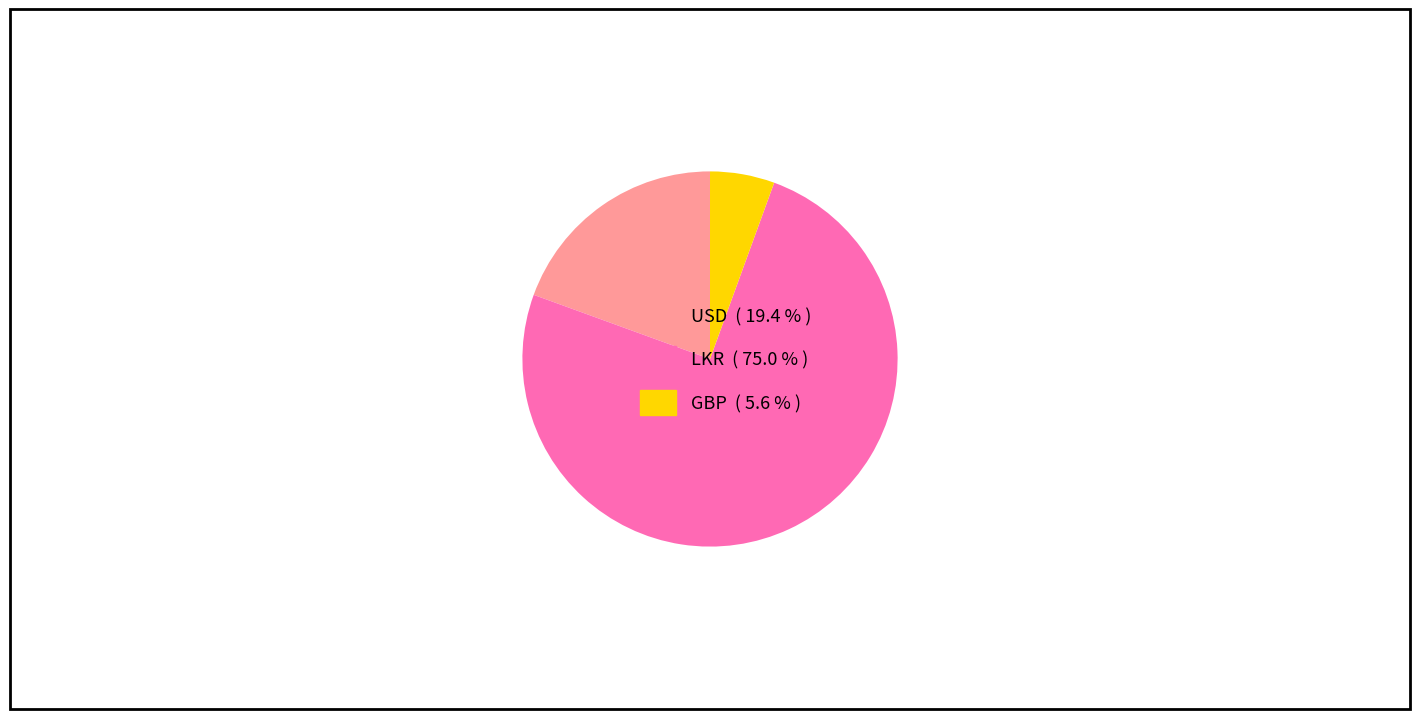

Combined, do LKR ( 75.0 % ) and USD ( 19.4 % ) account for over 50%?

Yes